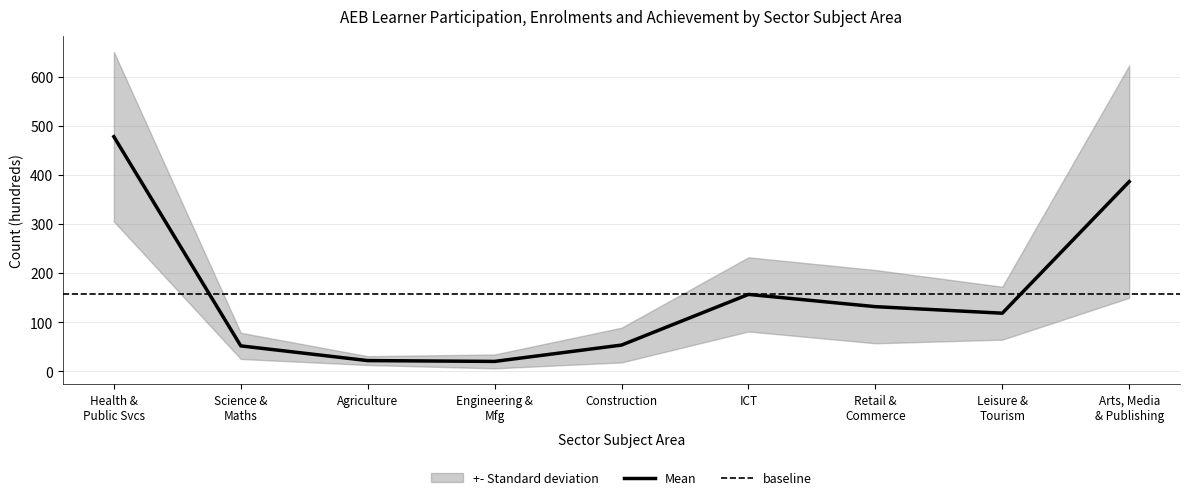

How many interior local valleys does the All AEB Aims Enrolments series have?

1